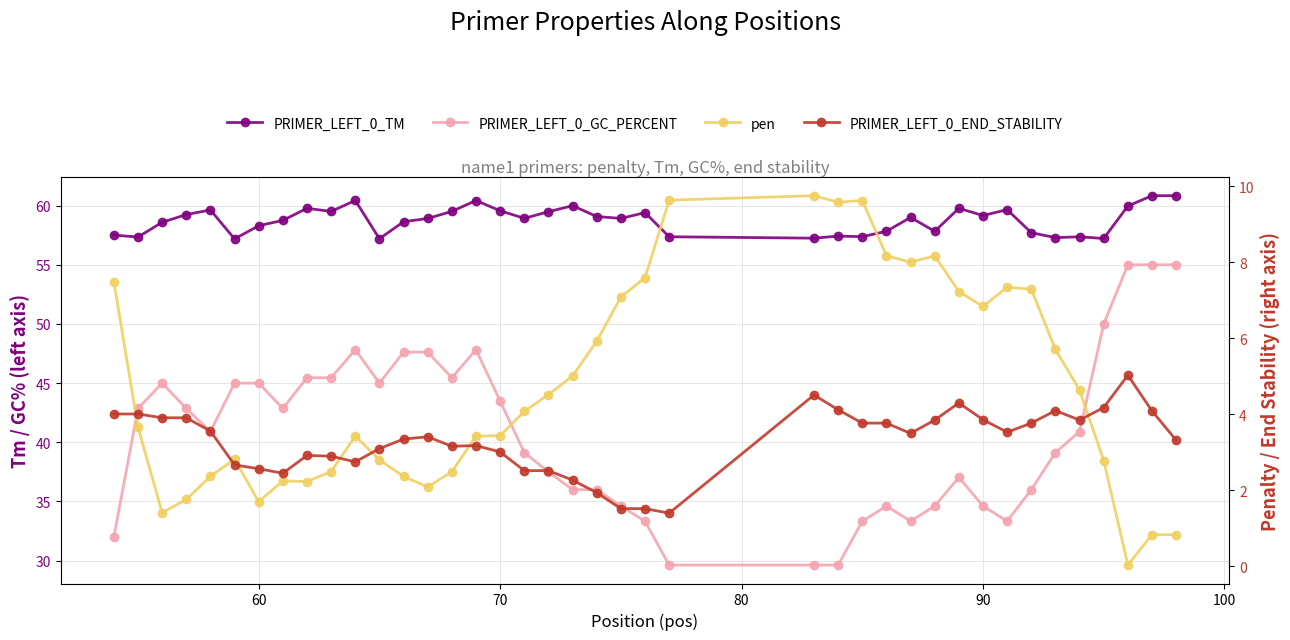

What is the value of the PRIMER_LEFT_0_GC_PERCENT point at the 27th from the left?

33.3